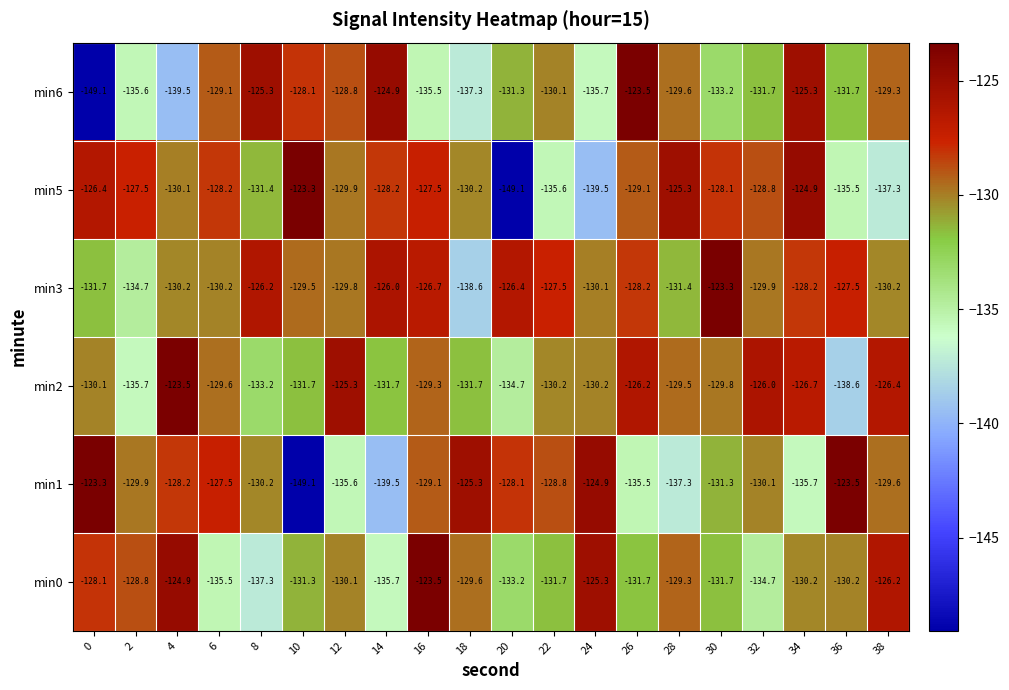

Rank the series at 6 from lowest to highest value.

min0, min3, min2, min6, min5, min1